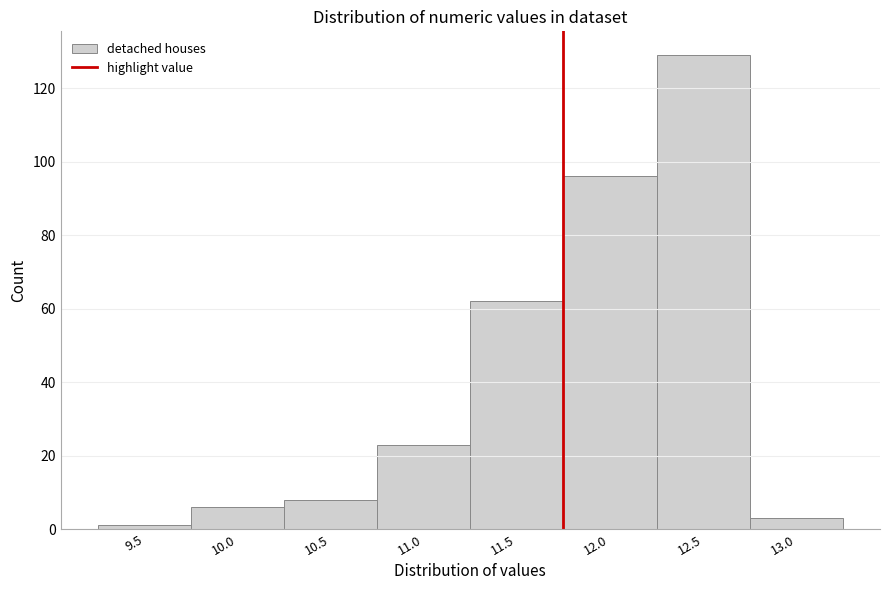

Reading right to left, transcribe all the data shown in this chart.

13.0=3	12.5=129	12.0=96	11.5=62	11.0=23	10.5=8	10.0=6	9.5=1